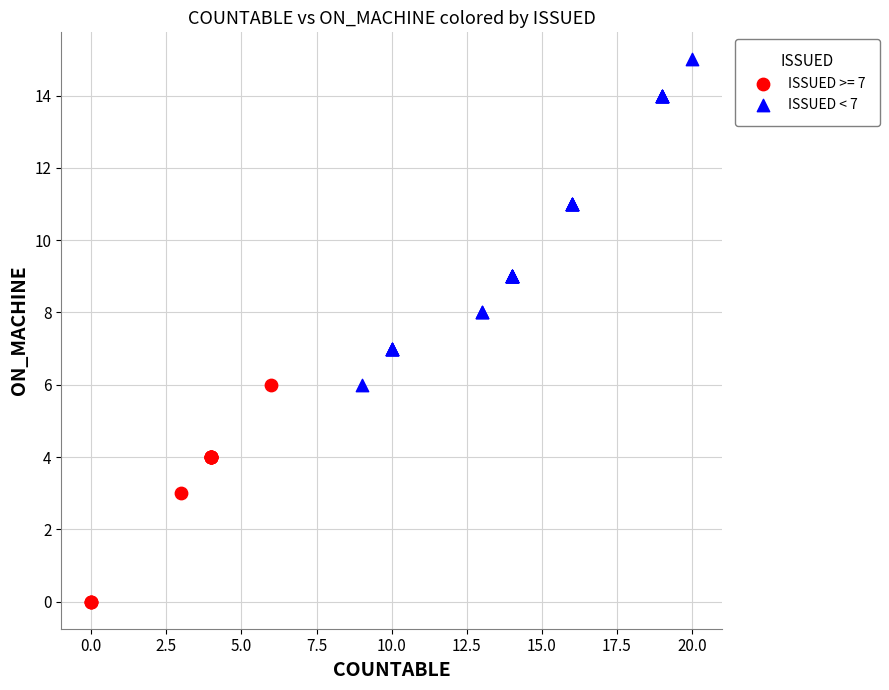

Which series contains the highest Y value?

ISSUED < 7